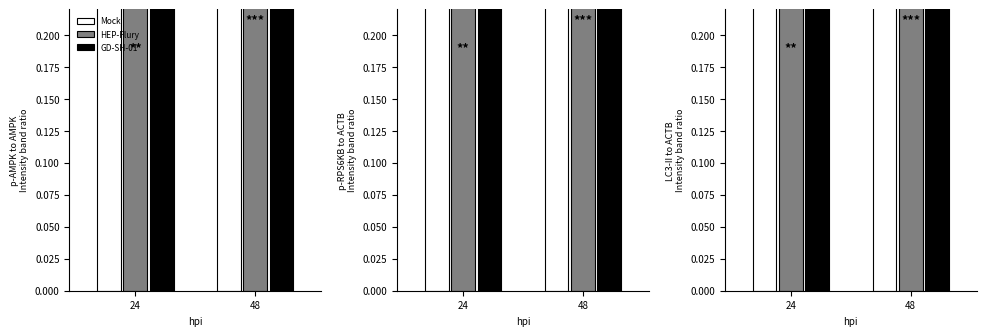

True or false: Mock has a value of 0.2 at 48.

False